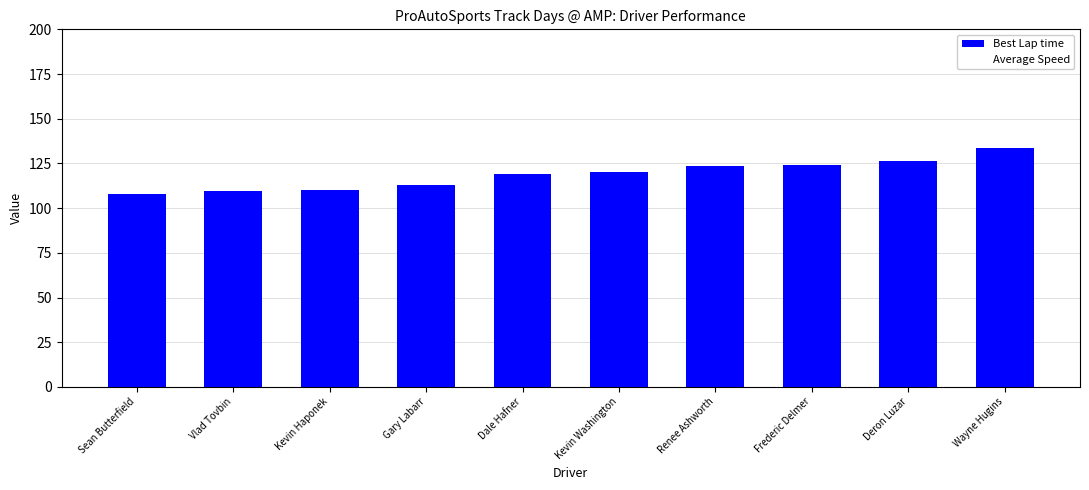

How many bars are there in total?

10